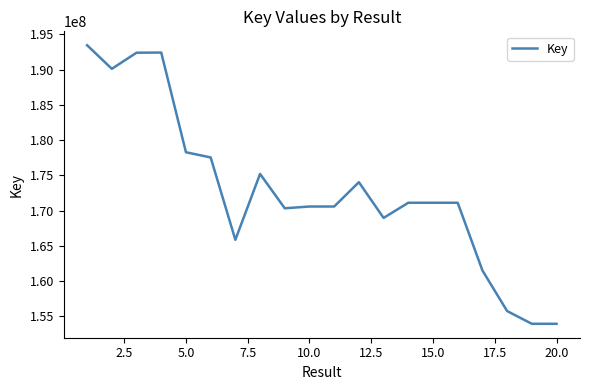

What is the difference between the maximum and second lowest values?

39511686